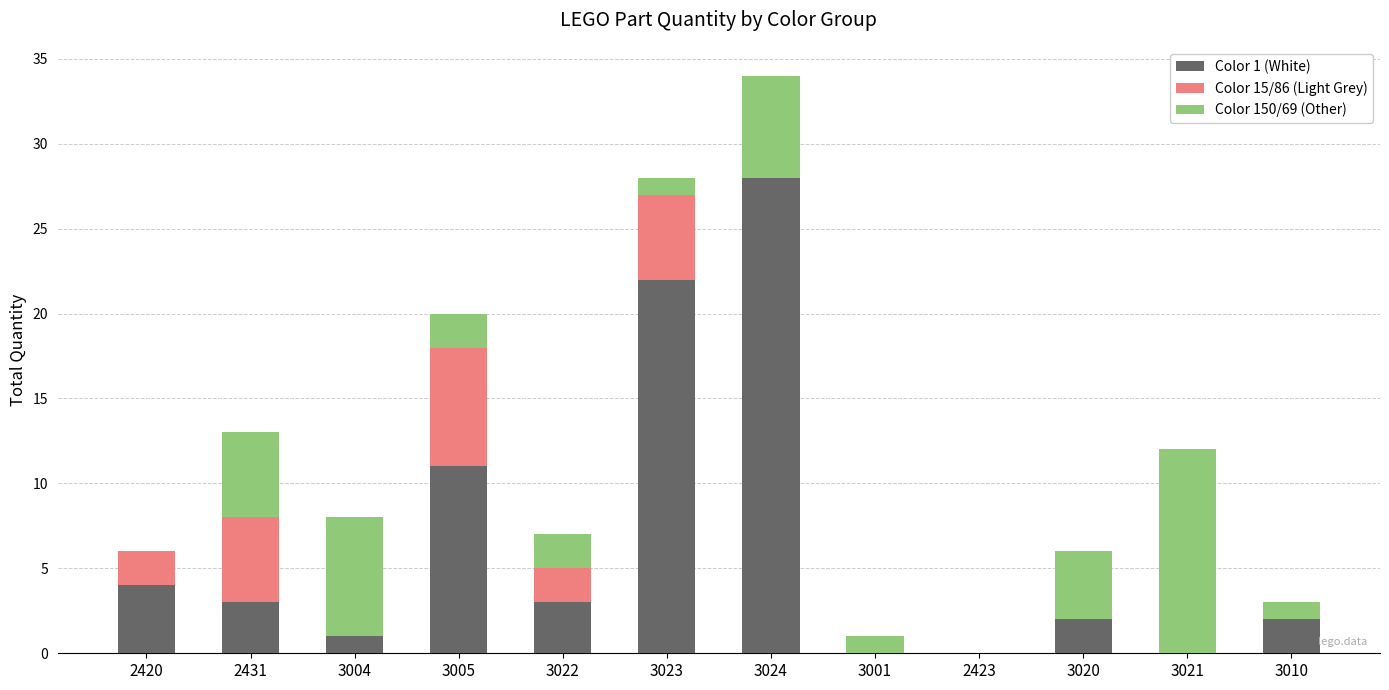

True or false: Color 1 (White) has a value of 11 at 3005.

True